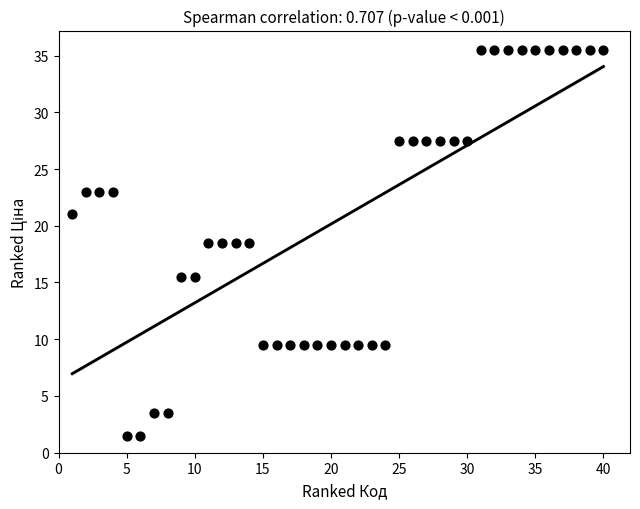

What is the range of X values (max minus min)?

39.0